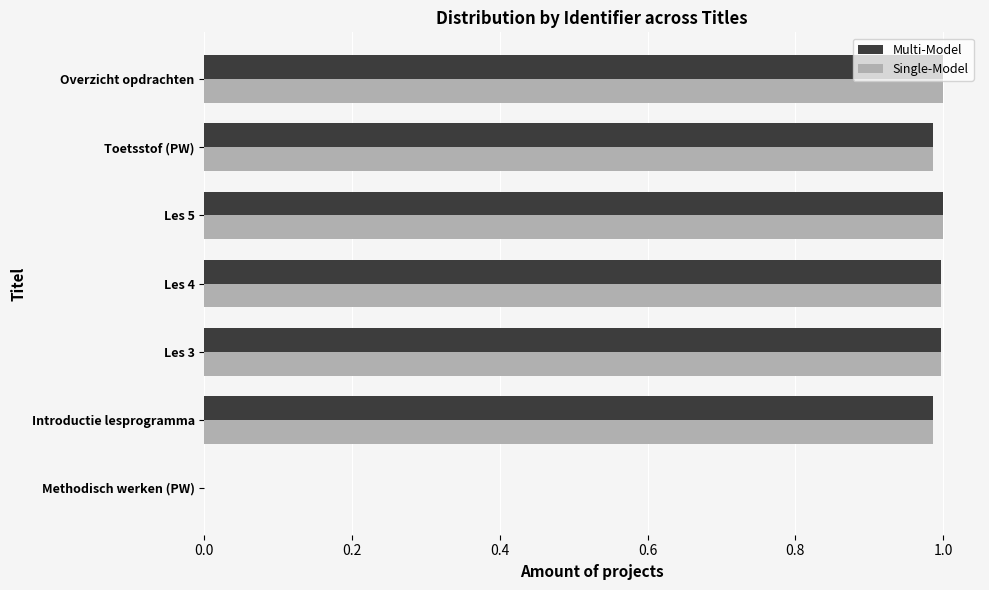

Is the value of Single-Model at Methodisch werken (PW) greater than the value of Multi-Model at Toetsstof (PW)?

No